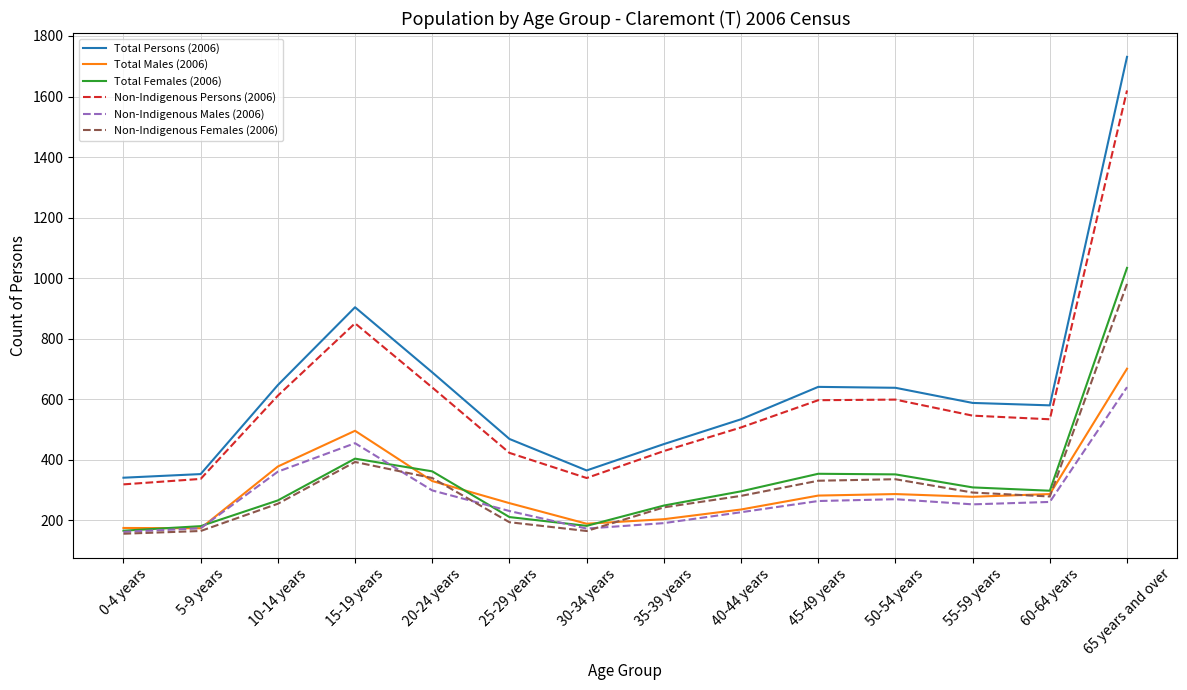

Which series has the widest spread of values?

Total Persons (2006)